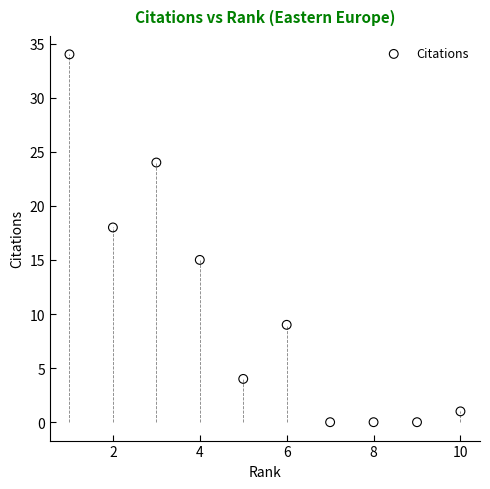

What Y value in the scatter plot is closest to 17?

18